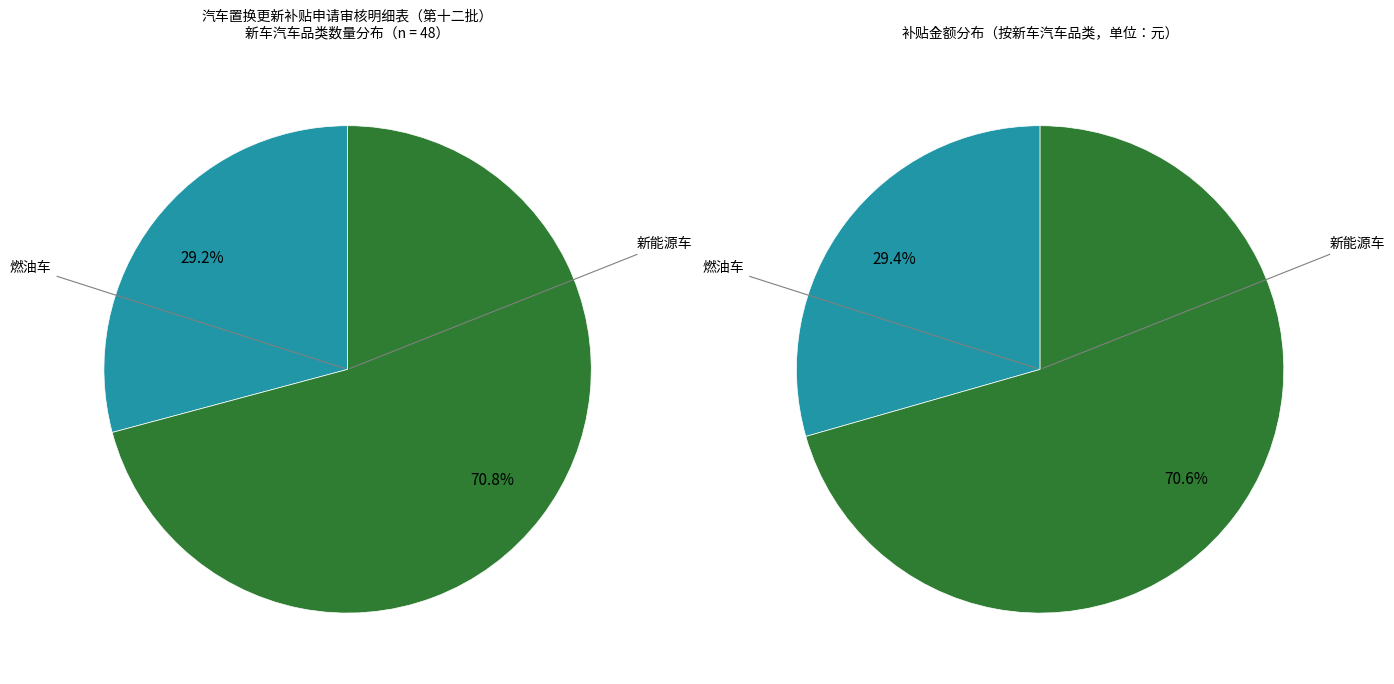

What is the change in value from 燃油车 to 新能源车?

+20